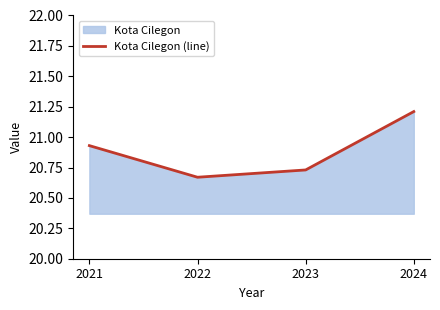

Does the chart display data point markers on the line(s)?

No